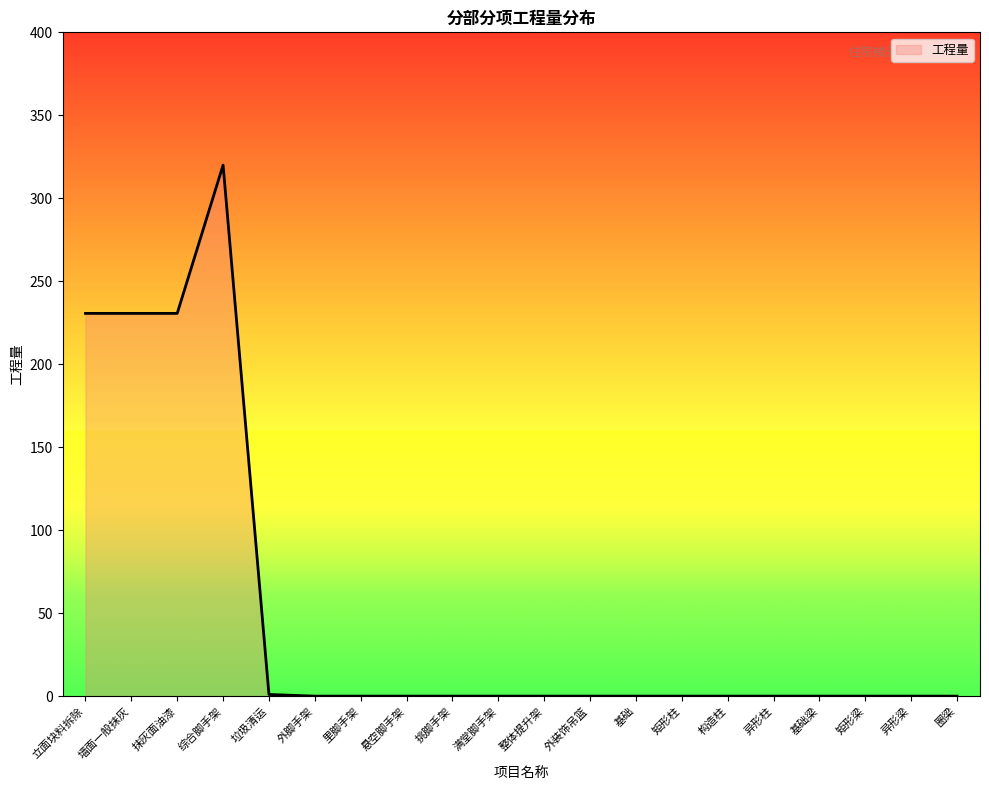

The value at 矩形柱 is 0.0. True or false?

True